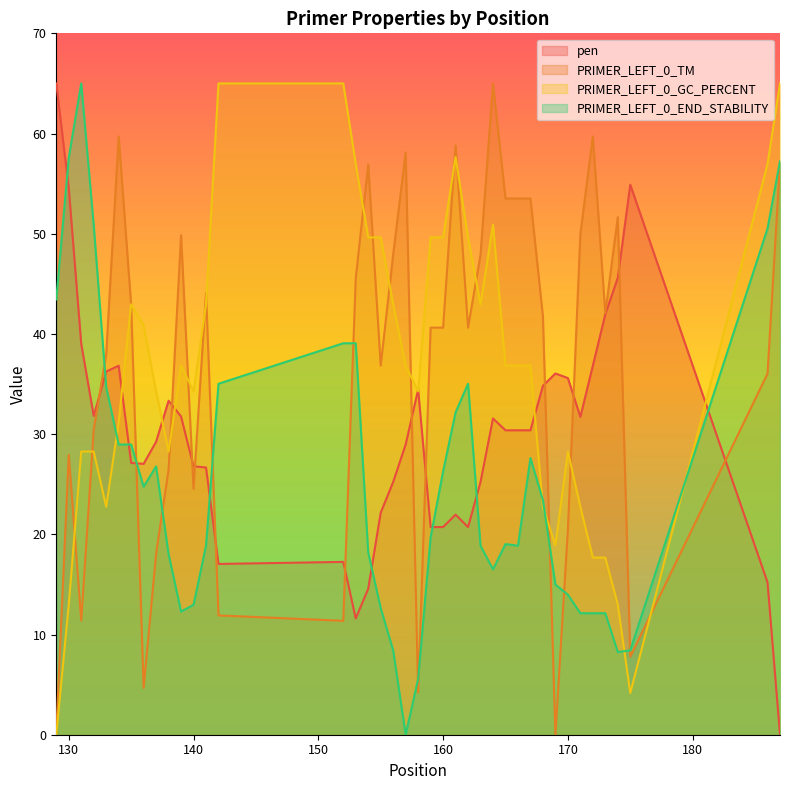

How many distinct data groups are displayed?

4